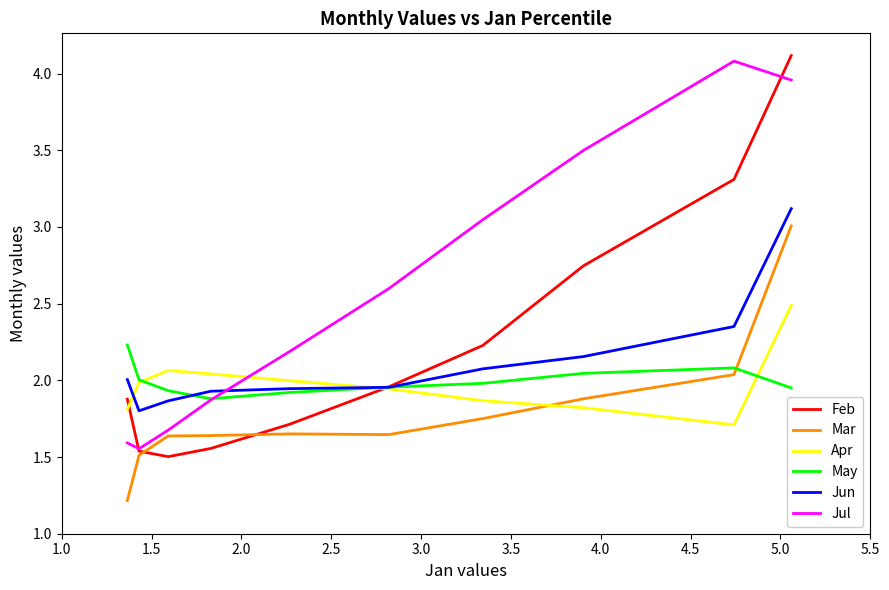

How many intersections are there between May and Jul?

1